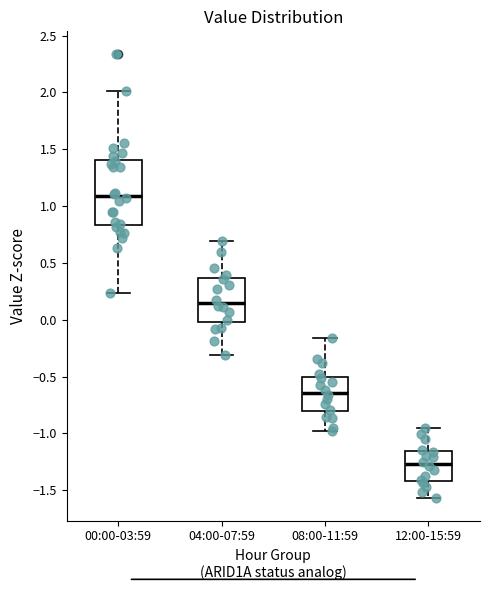

Where is the upper edge of the box for 12:00-15:59 on the y-axis? The values are not printed on the chart, so give them approximately, as read against the axis.

-1.15